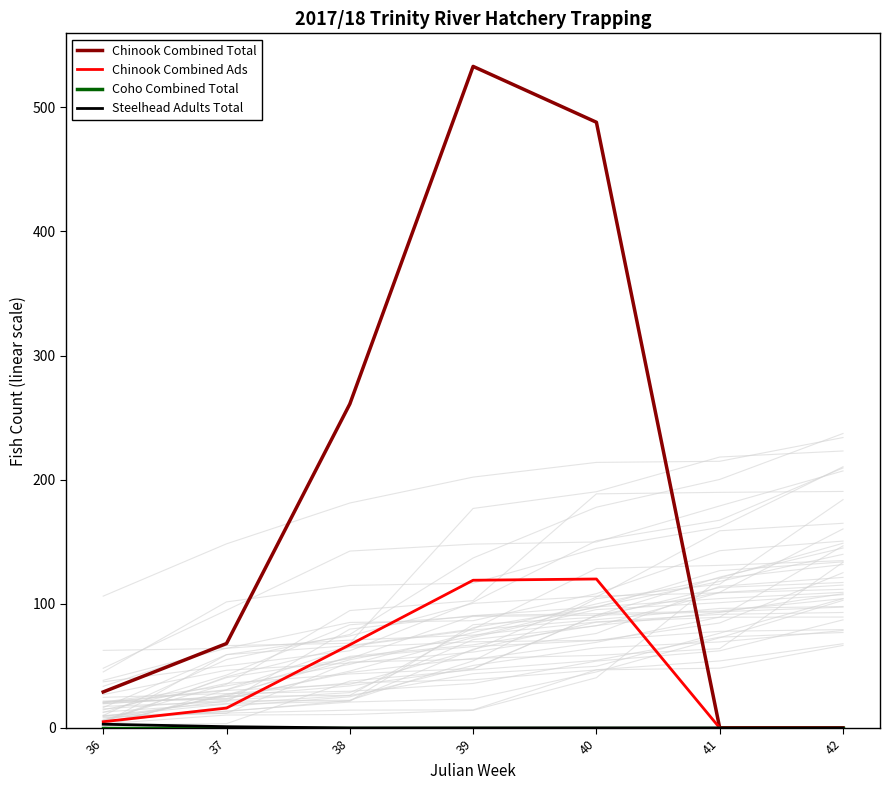

Which label corresponds to the smallest value in the chart?

41